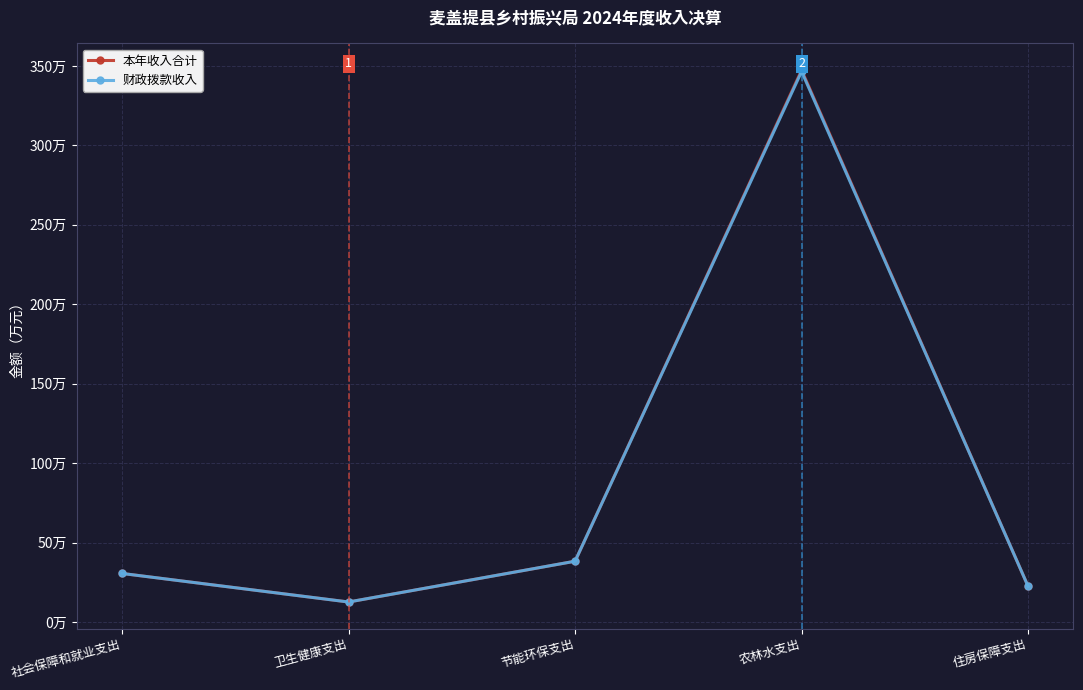

What are all the series names shown in the legend?

本年收入合计, 财政拨款收入